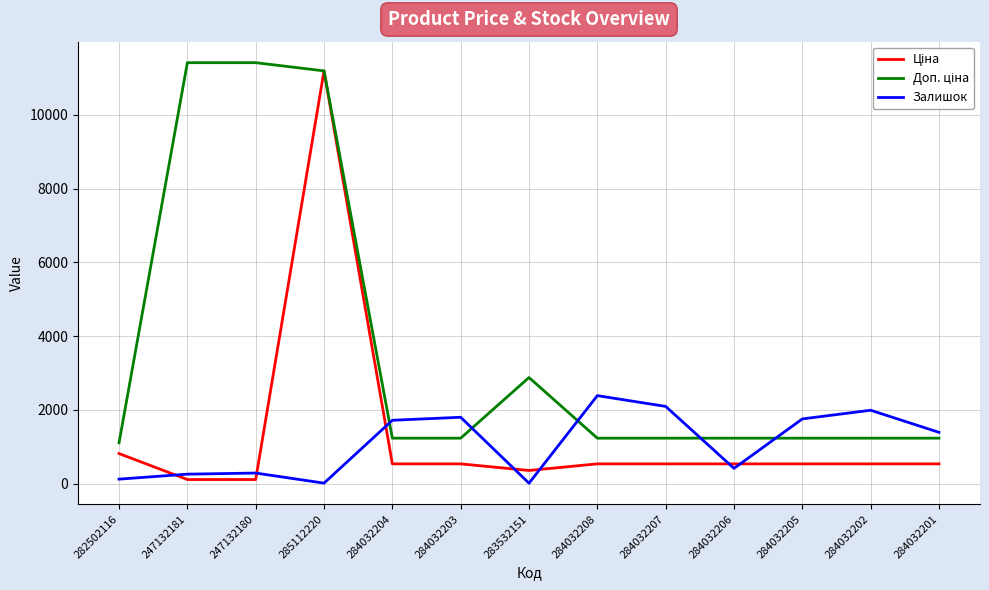

At which category is the sum across all series the highest?

285112220